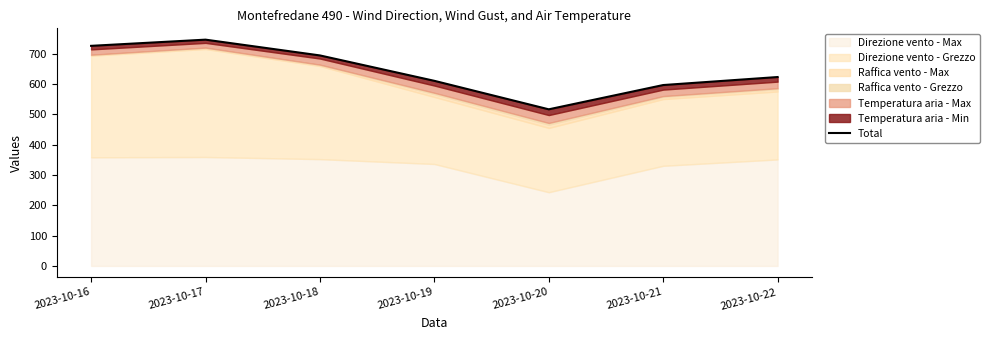

How many data points are less than 622?

3